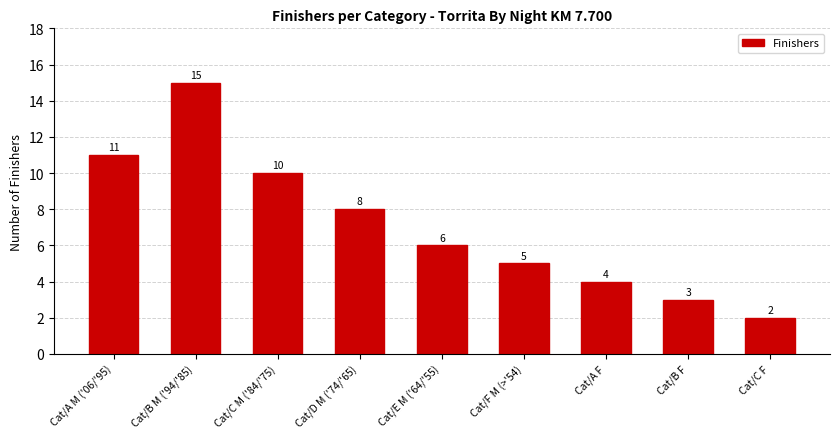

At which label is the value closest to 8?

Cat/D M ('74/'65)